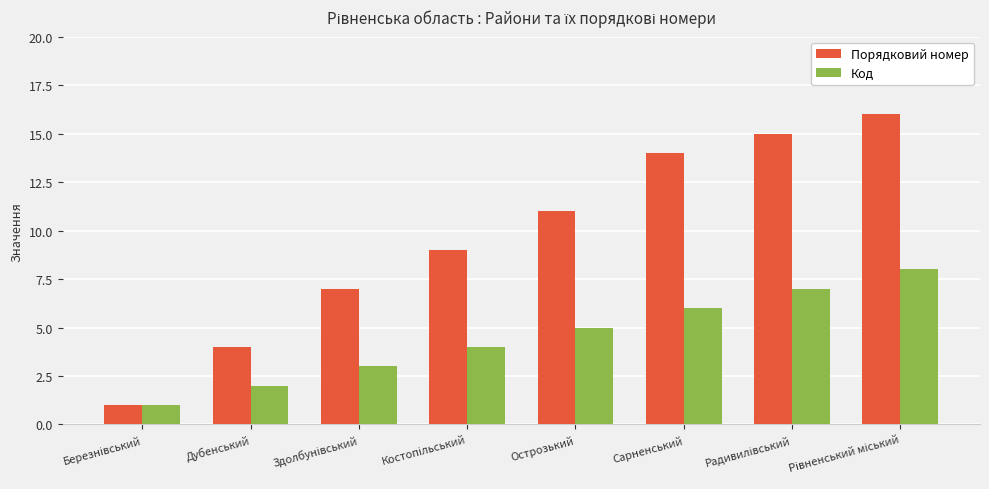

What is the label of the 7th bar from the right?

Дубенський